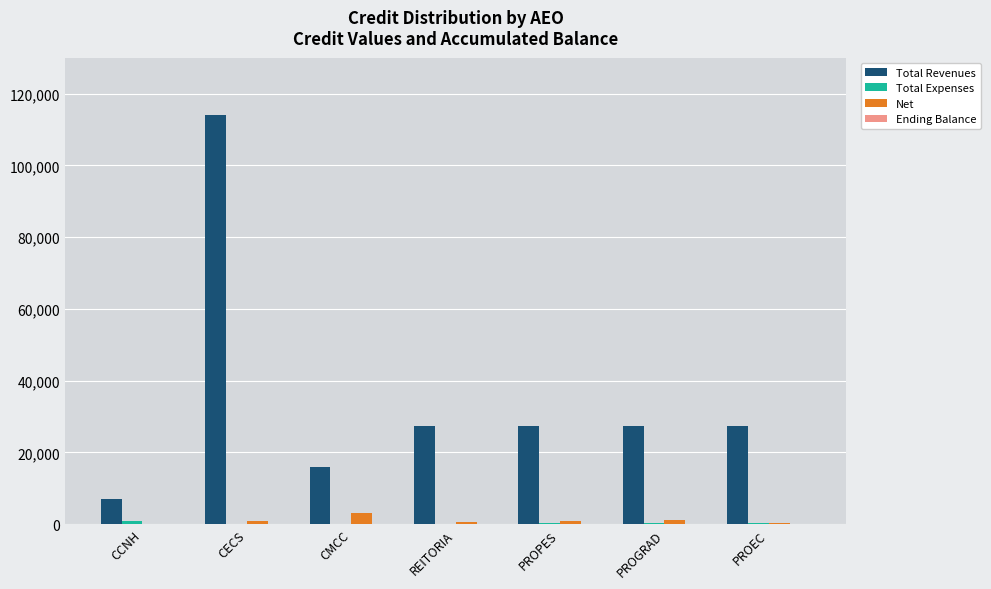

Between CCNH and PROPES, which series saw the biggest shift?

Total Revenues